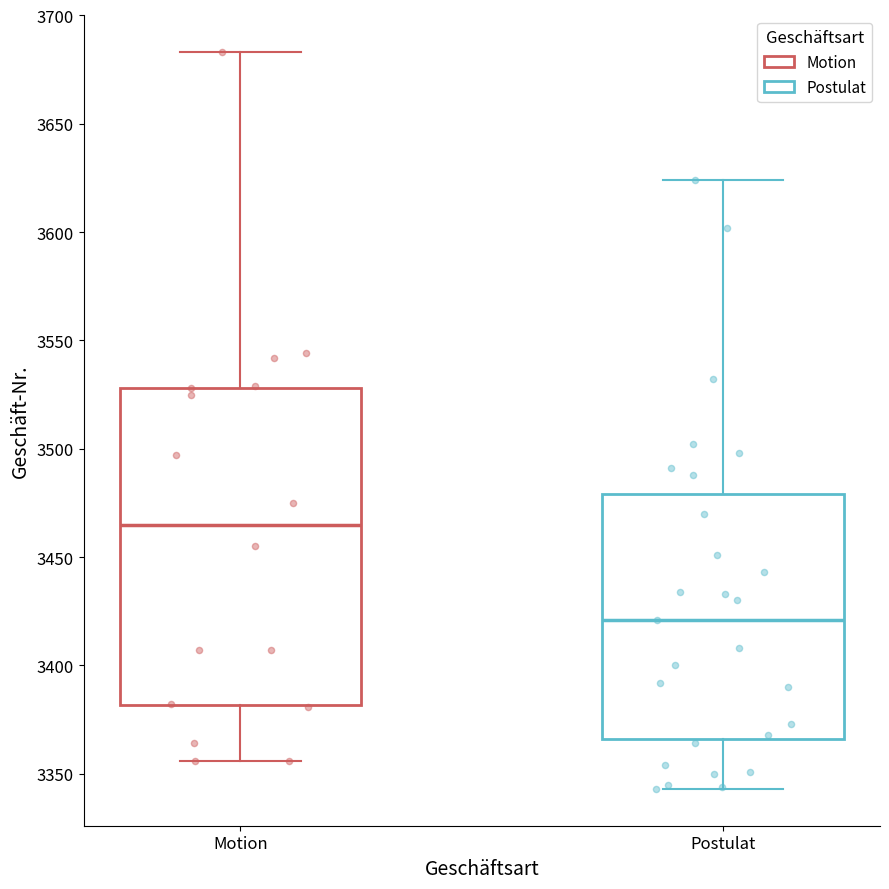

Reading left to right, transcribe this box plot: for each box, give where its median line is, the range the box spans, and where its two whiskers end, as read against the y-axis. The values are not printed on the chart, so give them approximately, as read against the axis.

Motion: median 3465, box 3380 to 3530, whiskers 3355 to 3685
Postulat: median 3420, box 3365 to 3480, whiskers 3345 to 3625